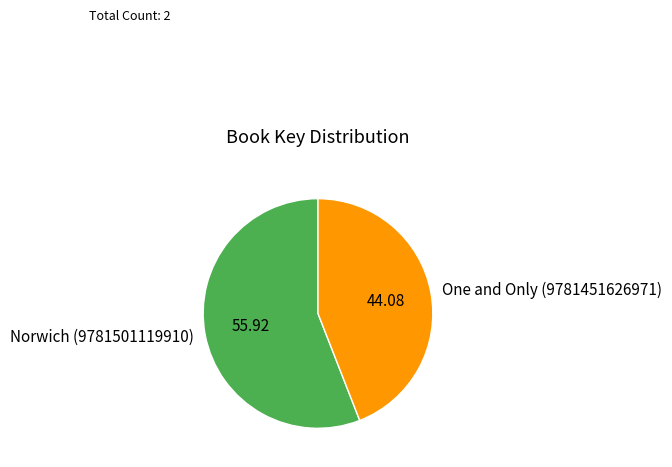

Between One and Only (9781451626971) and Norwich (9781501119910), which is larger?

Norwich (9781501119910)